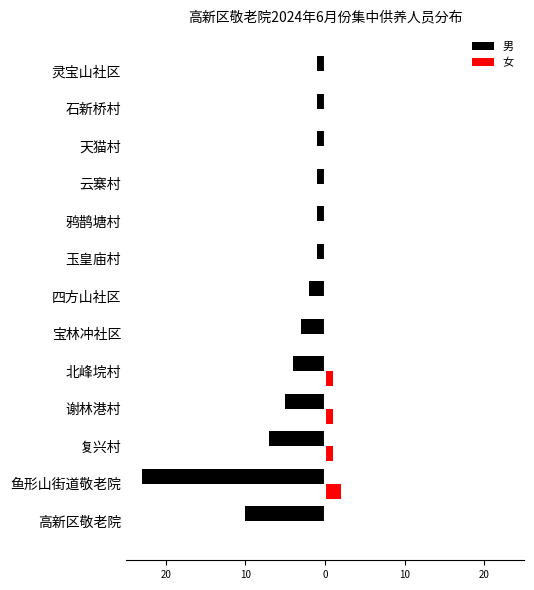

Where does the 男 series first go above -2?

玉皇庙村